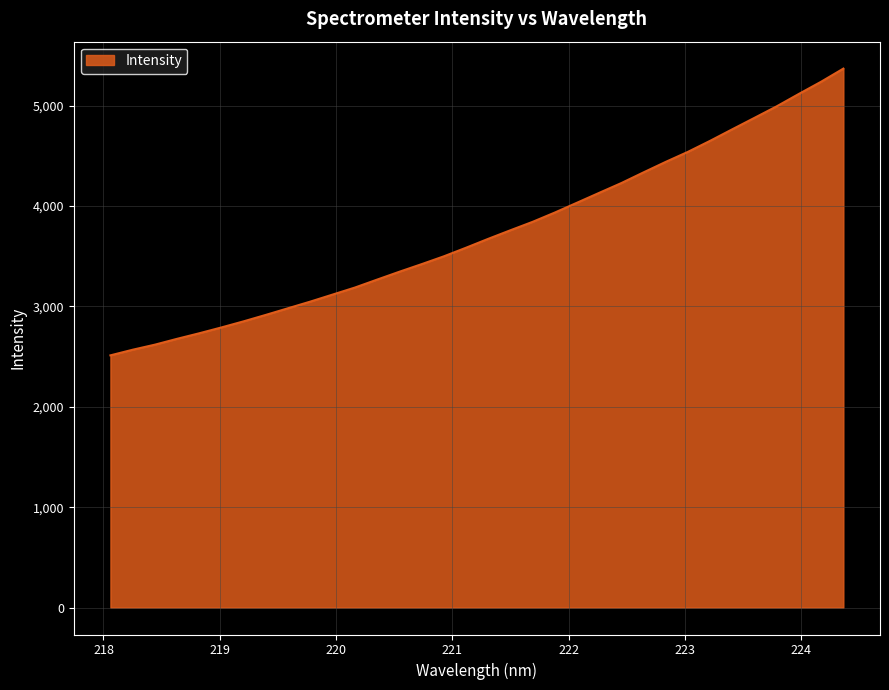

What is the smallest value displayed?

2512.5